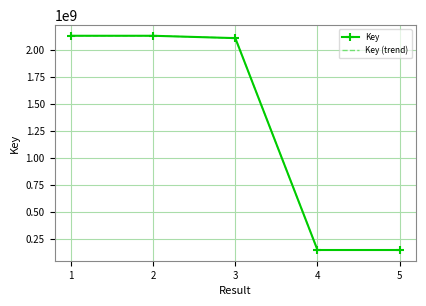

Which series has the widest spread of values?

Key